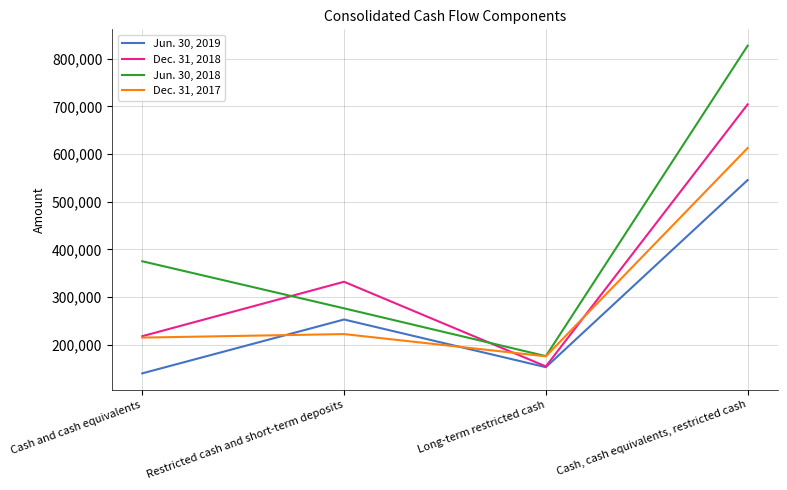

Which category has the highest value across all series?

Cash, cash equivalents, restricted cash